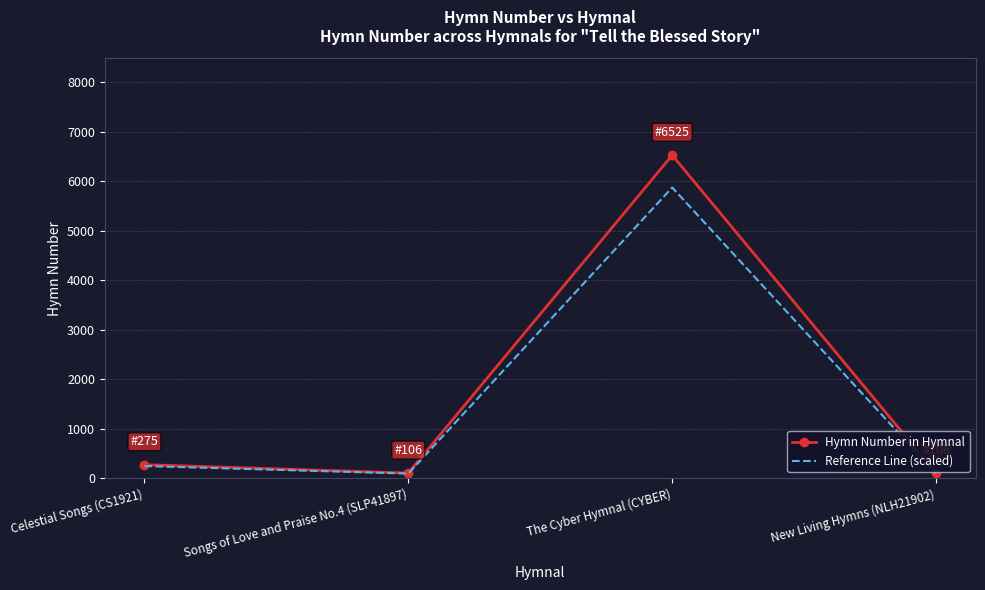

In Reference Line (scaled), how many points are lower than both neighbors (excluding endpoints)?

1